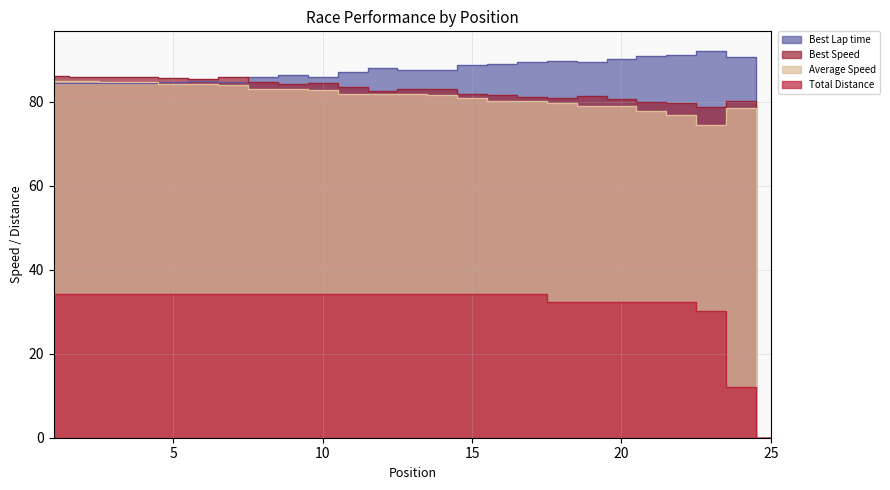

True or false: Best Speed and Average Speed intersect in this chart.

False